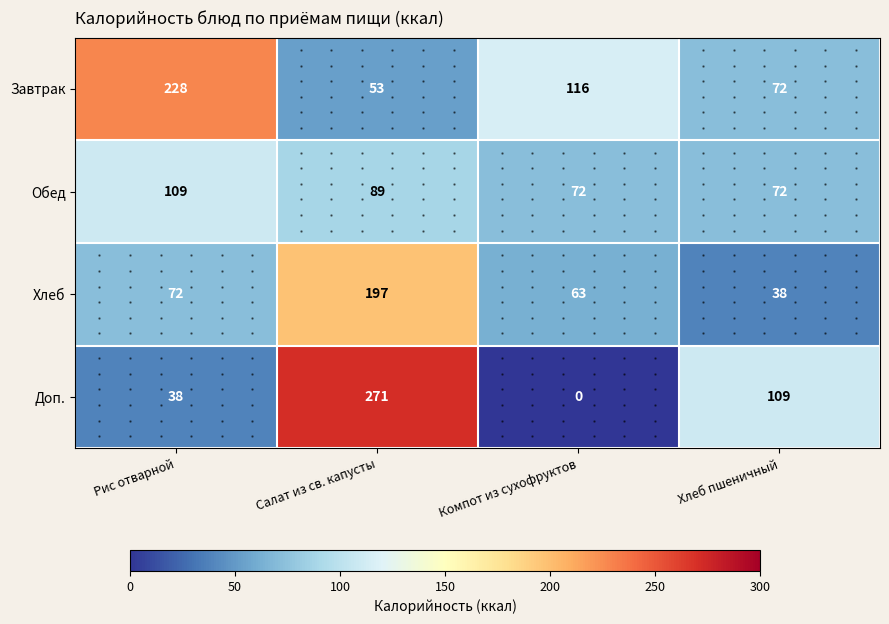

Which series has the largest range (max minus min)?

Доп.